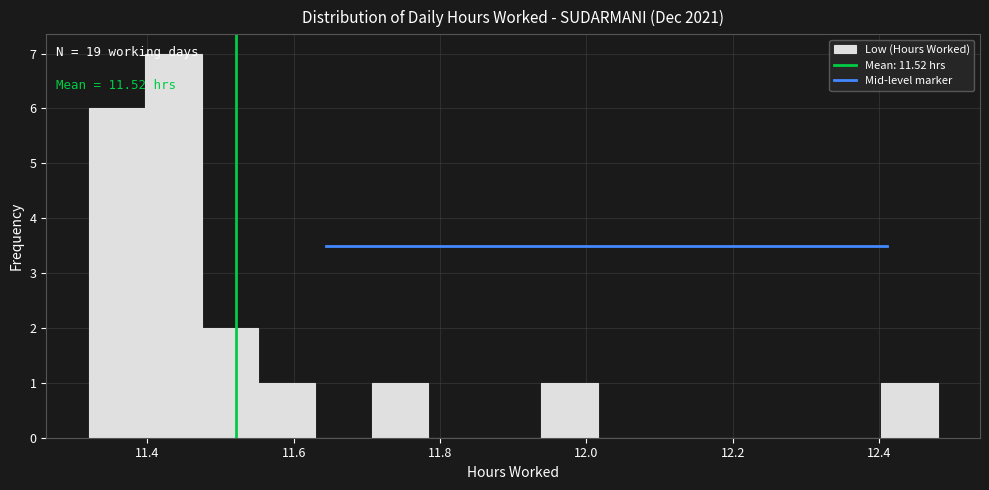

Around what value on the x-axis is the tallest bar? Give the approximate position of its centre, as read against the axis.

11.44